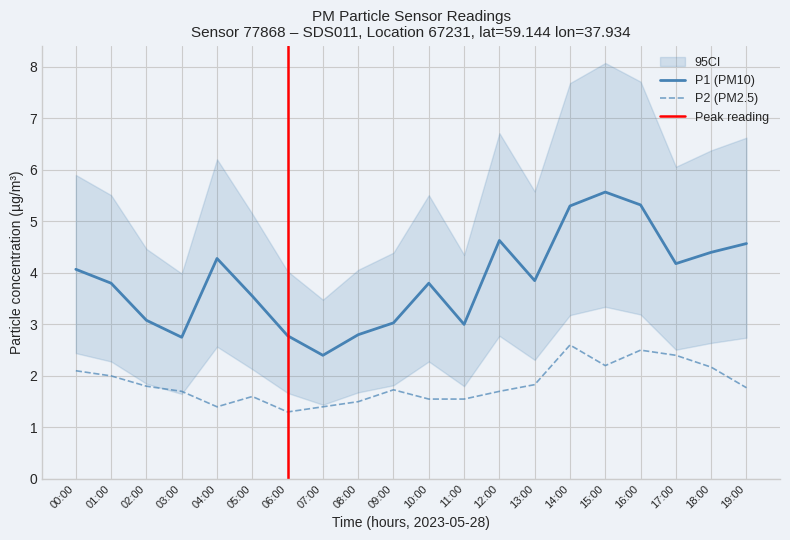

True or false: P1 (PM10) has a value of 5.4 at 05:00.

False